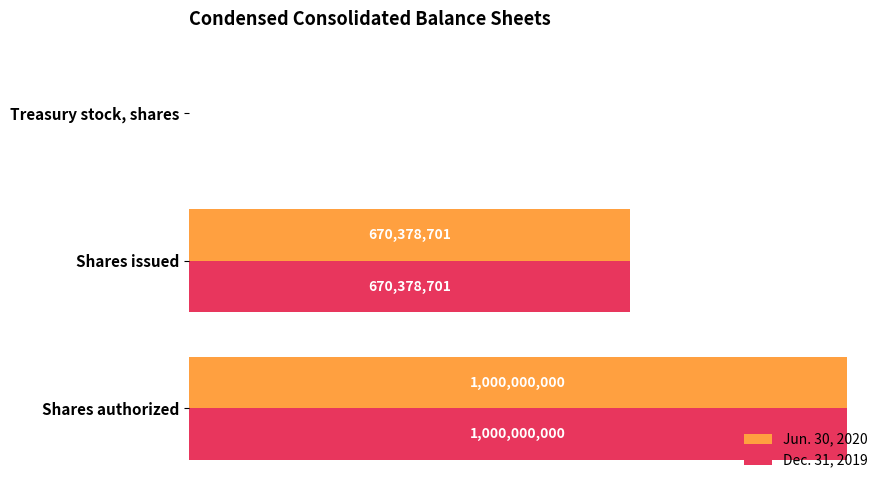

List the series in order of their peak value, lowest first.

Jun. 30, 2020, Dec. 31, 2019